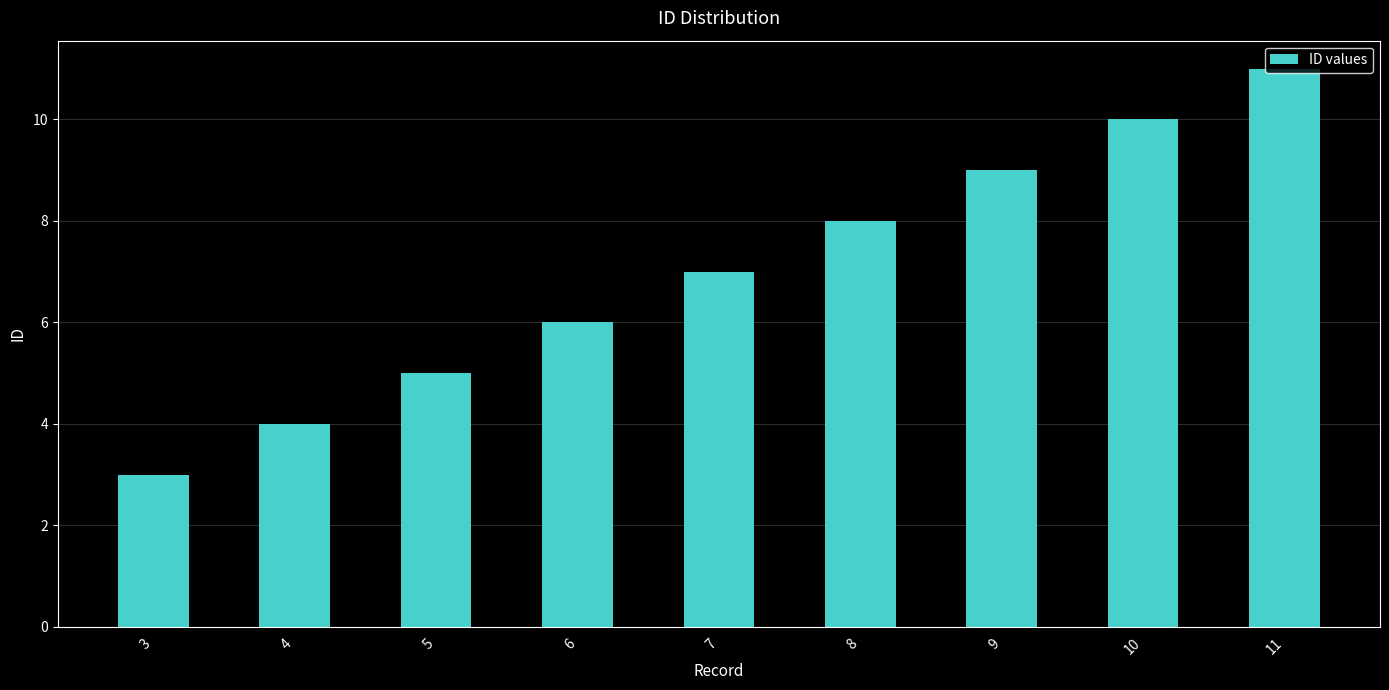

What is the value of the 2nd bar from the left?

4